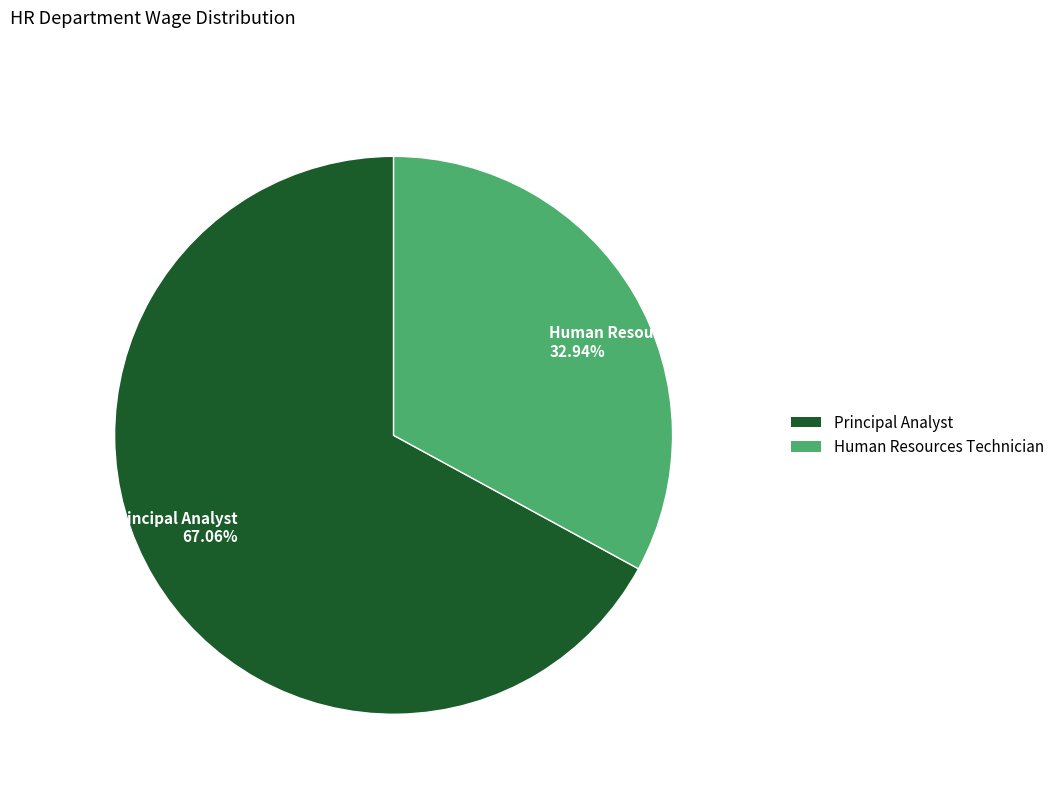

Does Principal Analyst represent more than half of the total?

Yes